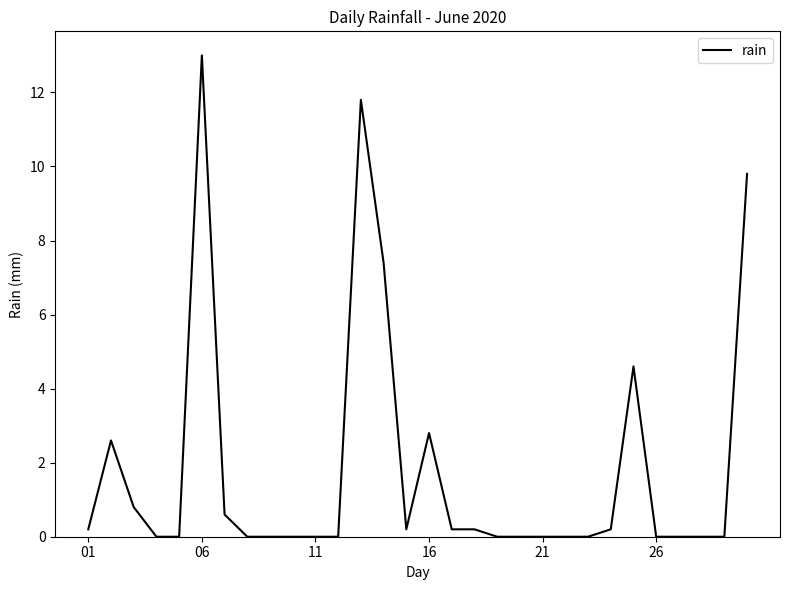

What is the difference between the maximum and minimum values?

13.0